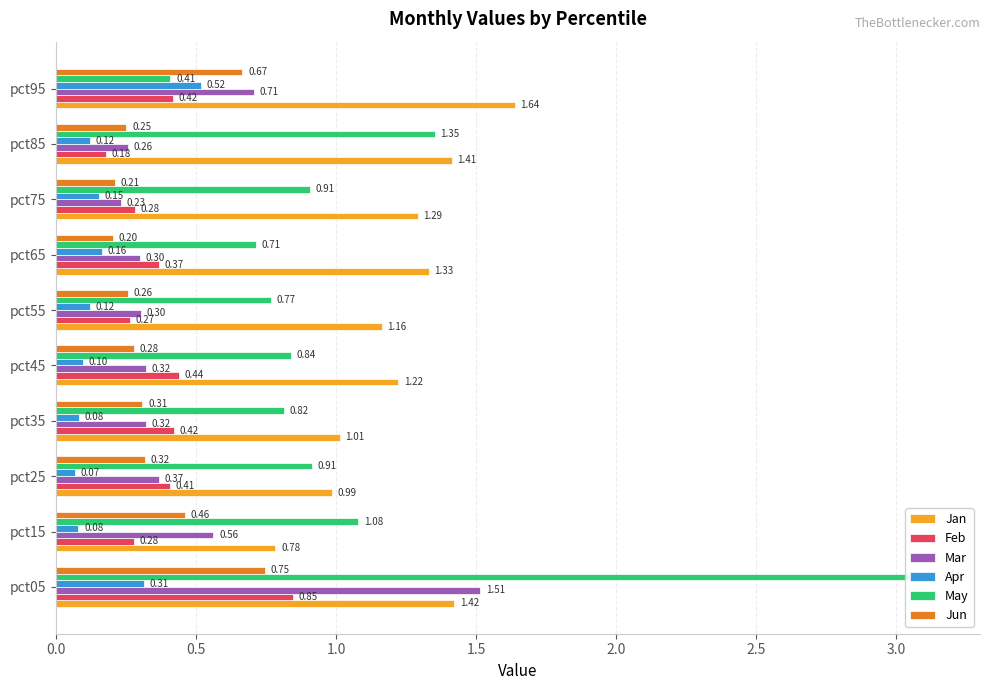

Is the value of Mar at pct95 greater than the value of Apr at pct15?

Yes